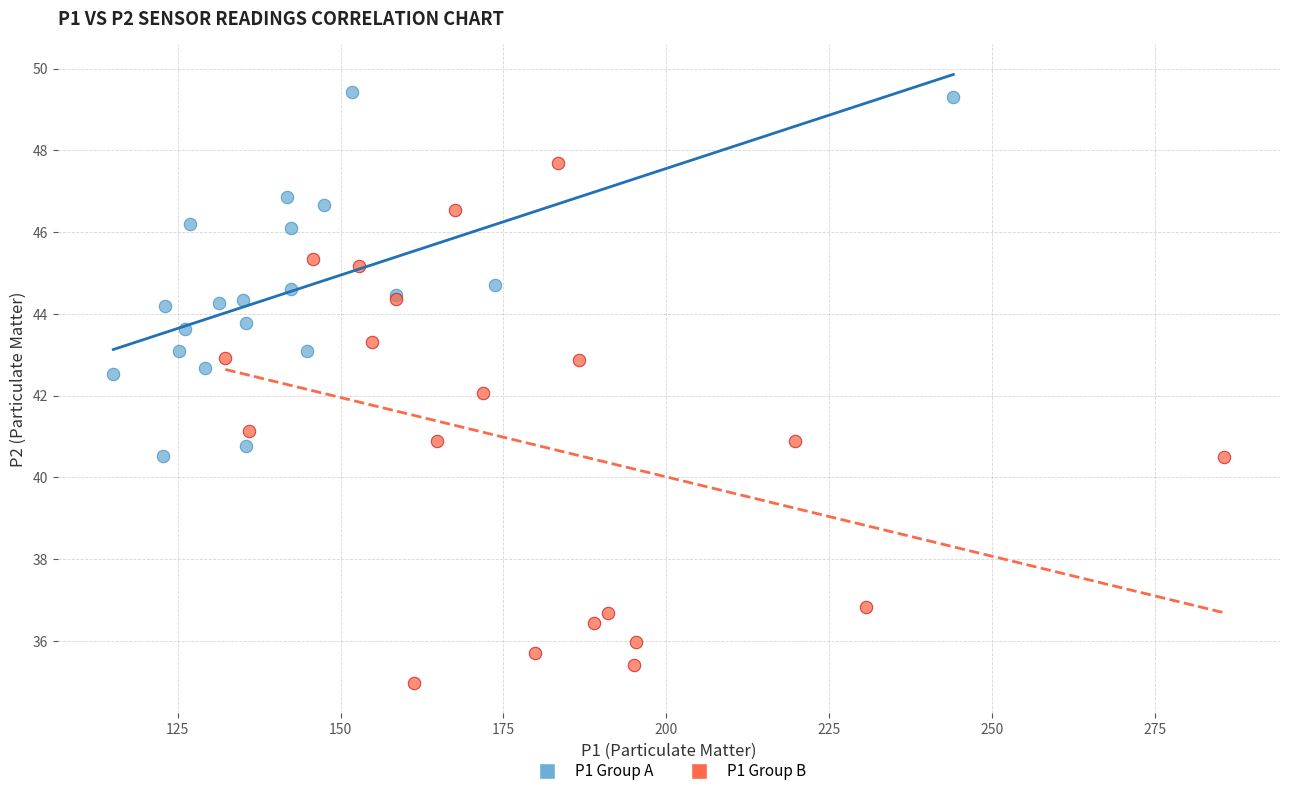

Which series has the widest spread of Y values?

P1 Group B